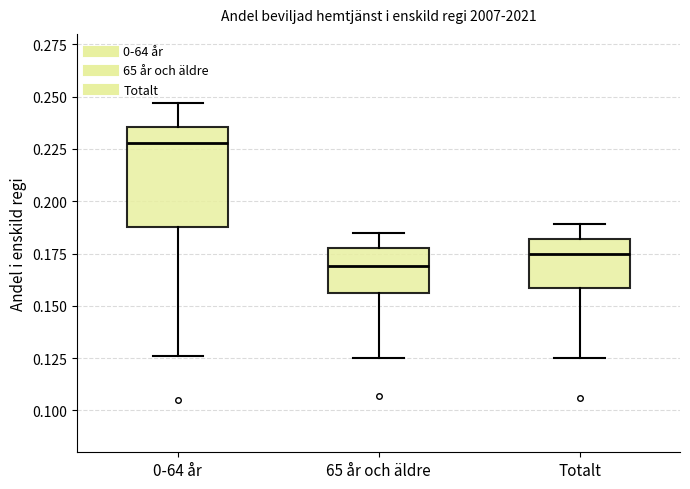

Comparing the boxes themselves (not the whiskers), which one is the tallest?

0-64 år